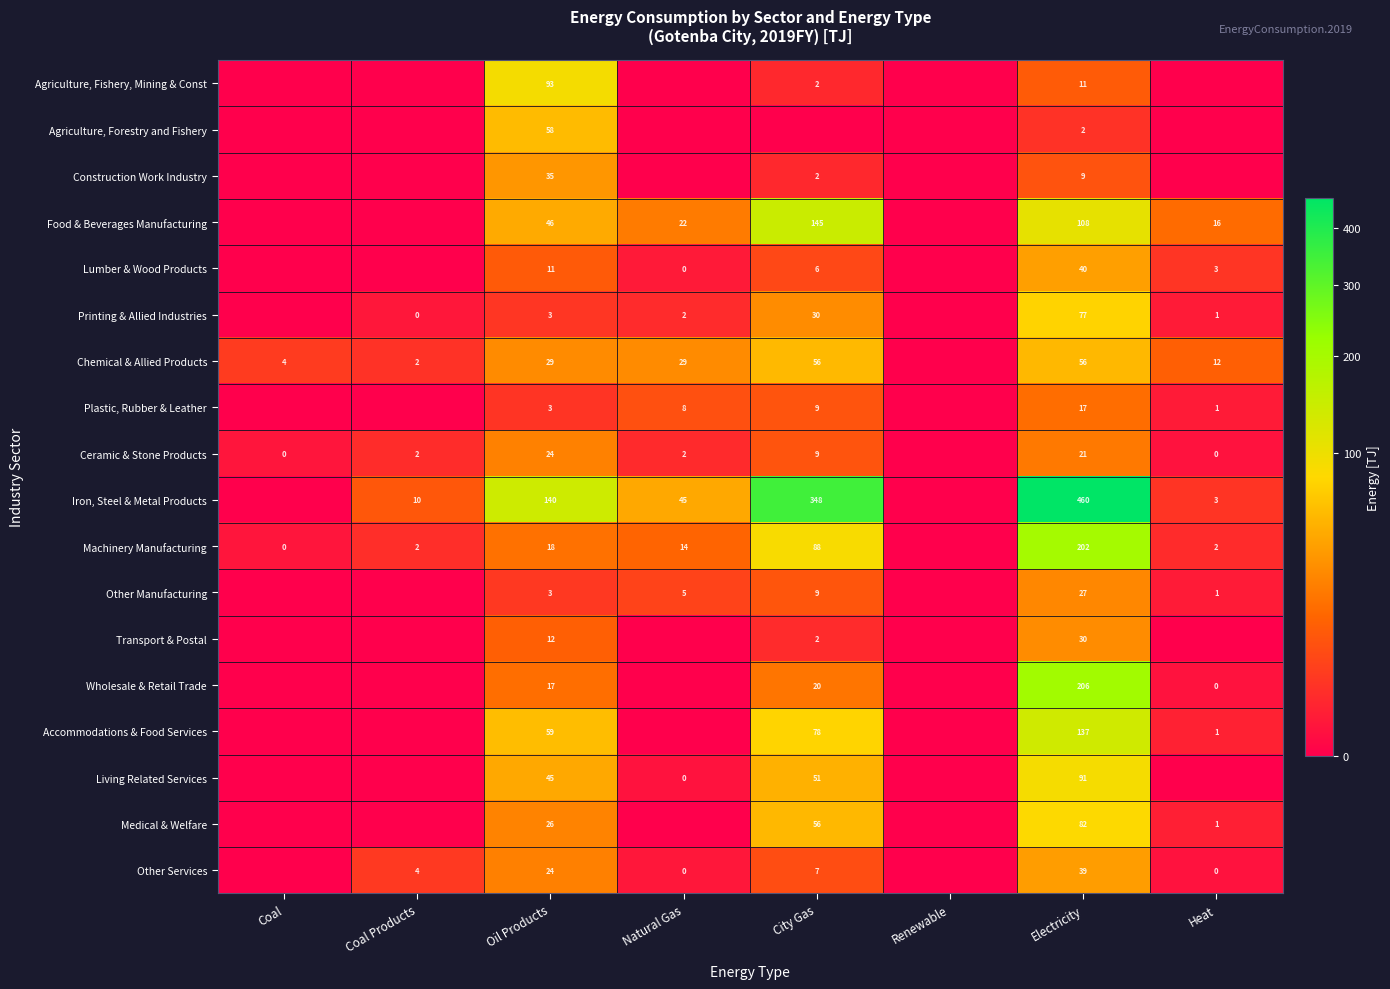

At which category is the sum across all series the highest?

Electricity